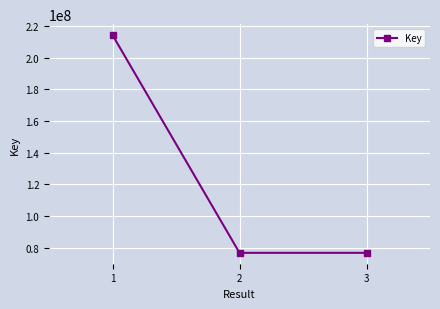

Is it true that the value at 3 is 76794457?

True